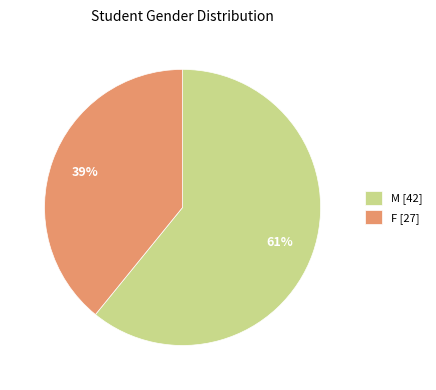

To the nearest percent, what is the difference between the F and M slice percentages?

22%